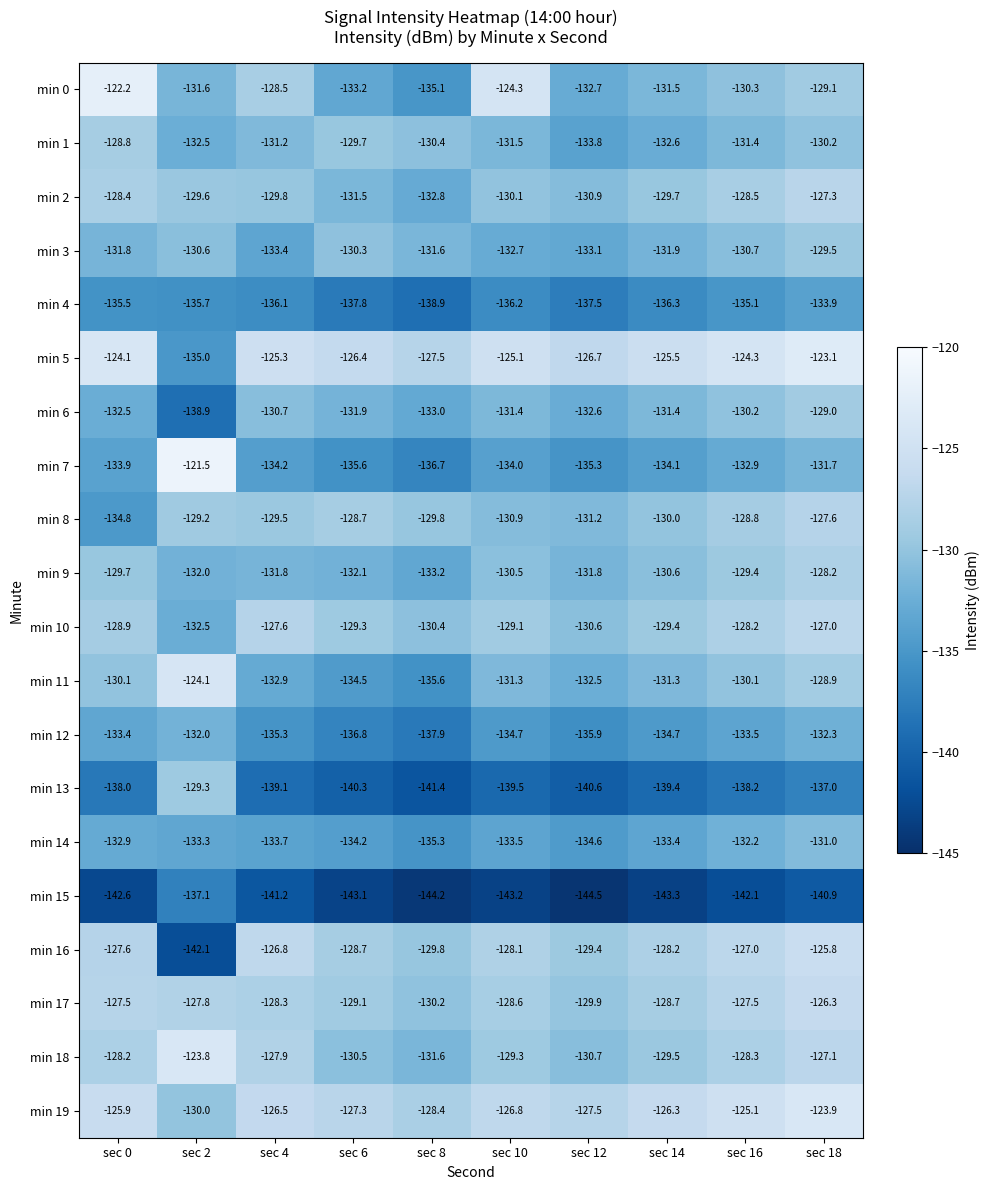

What is the smallest value displayed?

-144.5